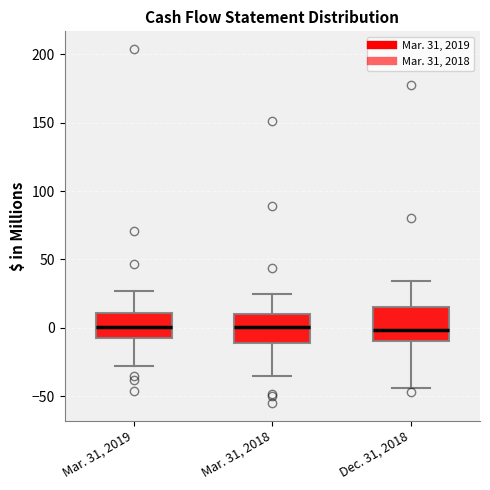

Reading left to right, transcribe this box plot: for each box, give where its median line is, the range the box spans, and where its two whiskers end, as read against the y-axis. The values are not printed on the chart, so give them approximately, as read against the axis.

Mar. 31, 2019: median 0, box -10 to 10, whiskers -30 to 25
Mar. 31, 2018: median 0, box -10 to 10, whiskers -35 to 25
Dec. 31, 2018: median 0, box -10 to 15, whiskers -45 to 35